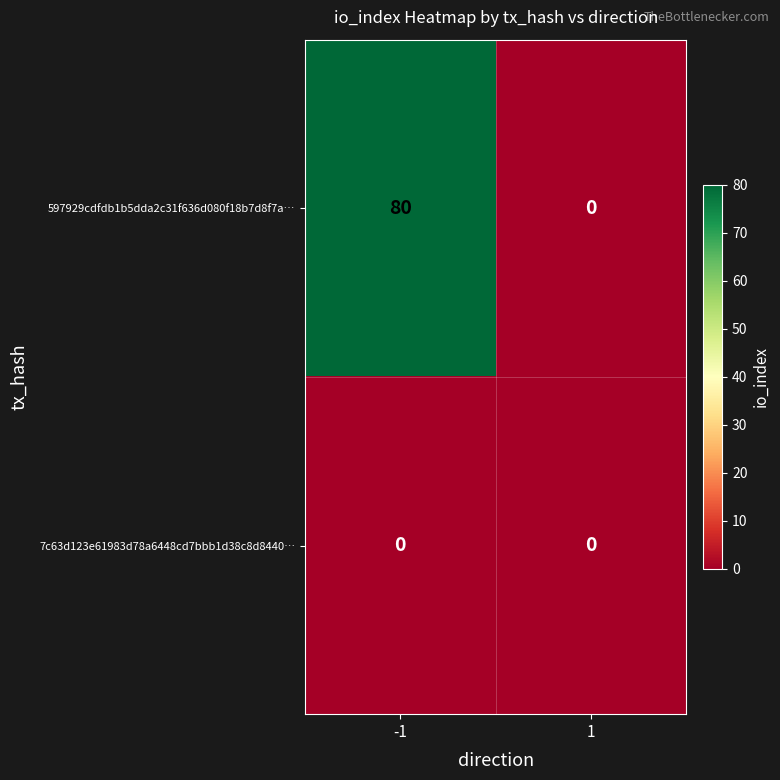

Rank the series by their maximum value, from highest to lowest.

597929cdfdb1b5dda2c31f636d080f18b7d8f7a…, 7c63d123e61983d78a6448cd7bbb1d38c8d8440…